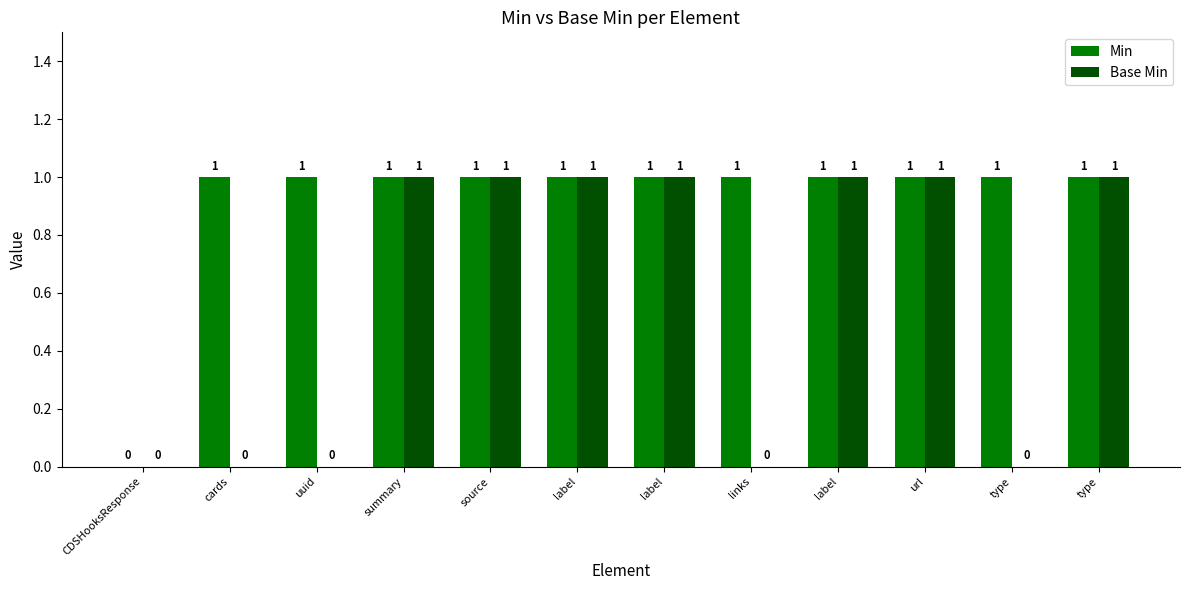

Rank the series by their maximum value, from highest to lowest.

Min, Base Min